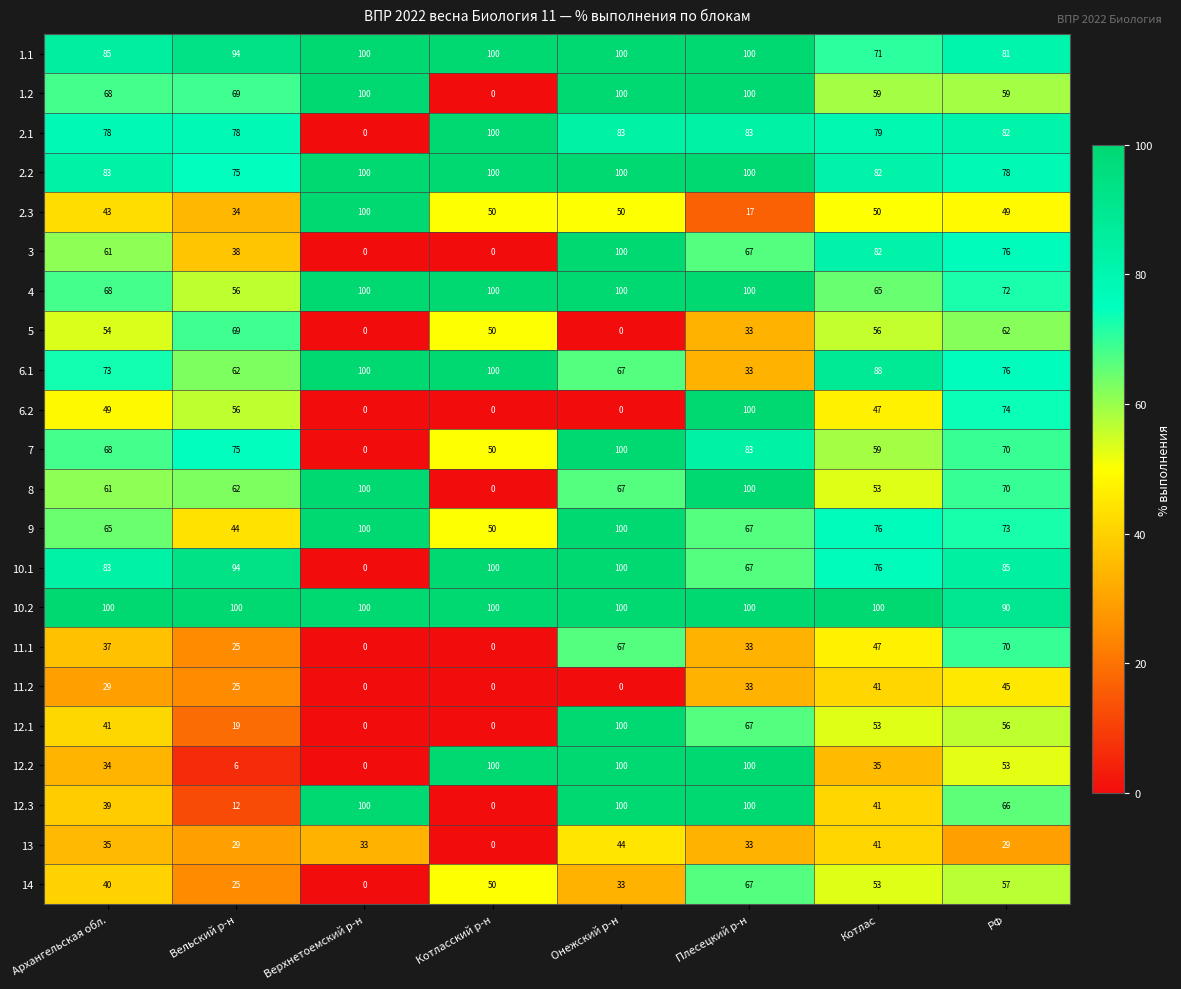

Is the value of 6.1 at Котласский р-н greater than the value of 7 at Котласский р-н?

Yes